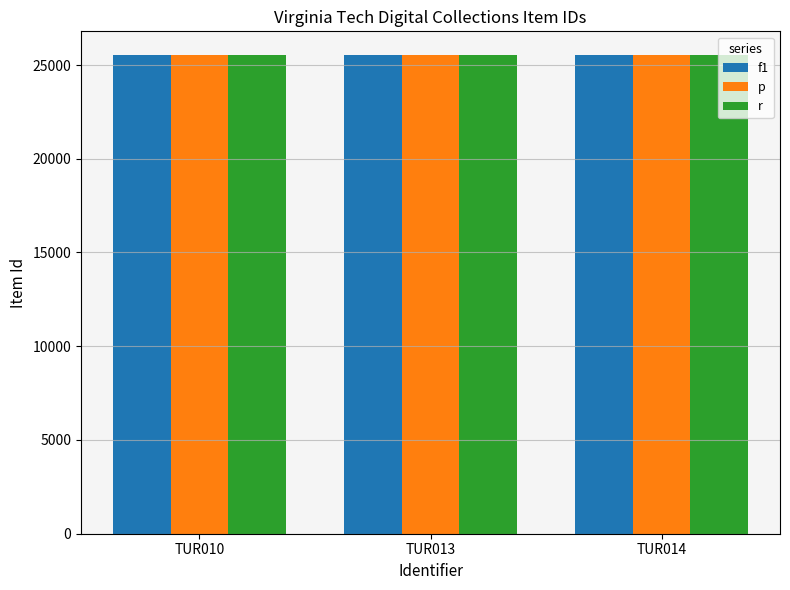

What is the value of the p bar at the 1st from the left?

25516